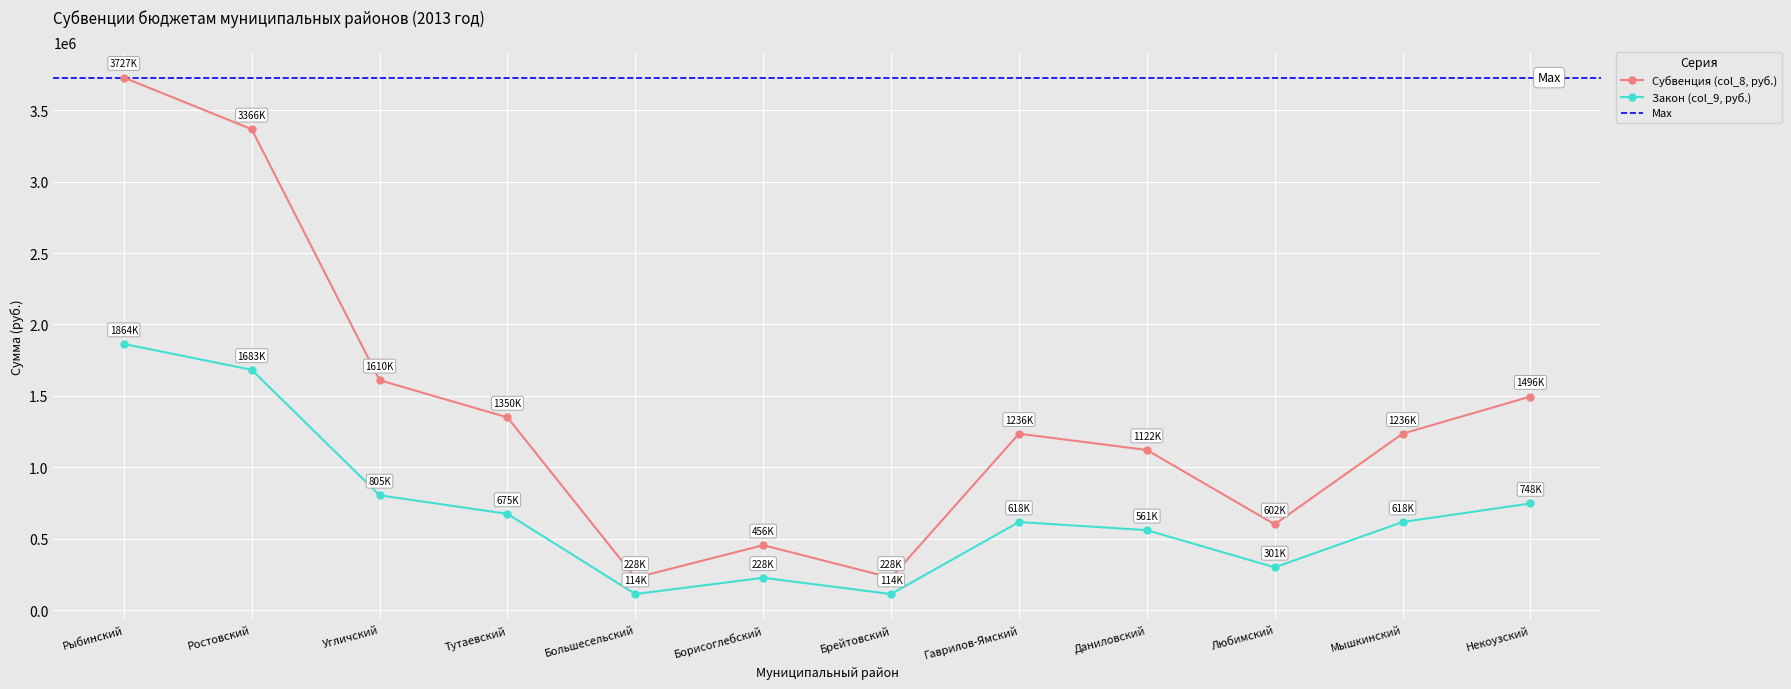

What is the sum of all Субвенция (col_8, руб.) values?

16657200